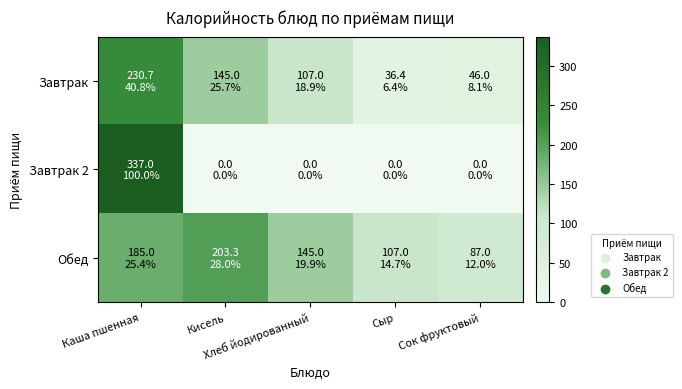

List the series in order of their overall mean, highest first.

Обед, Завтрак, Завтрак 2